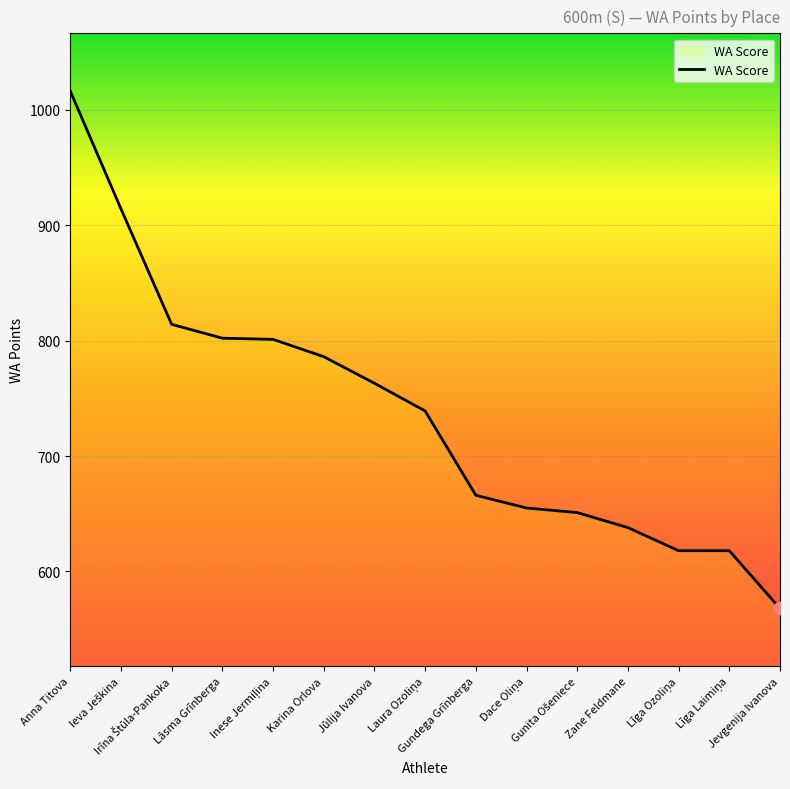

What is the smallest value displayed?

568